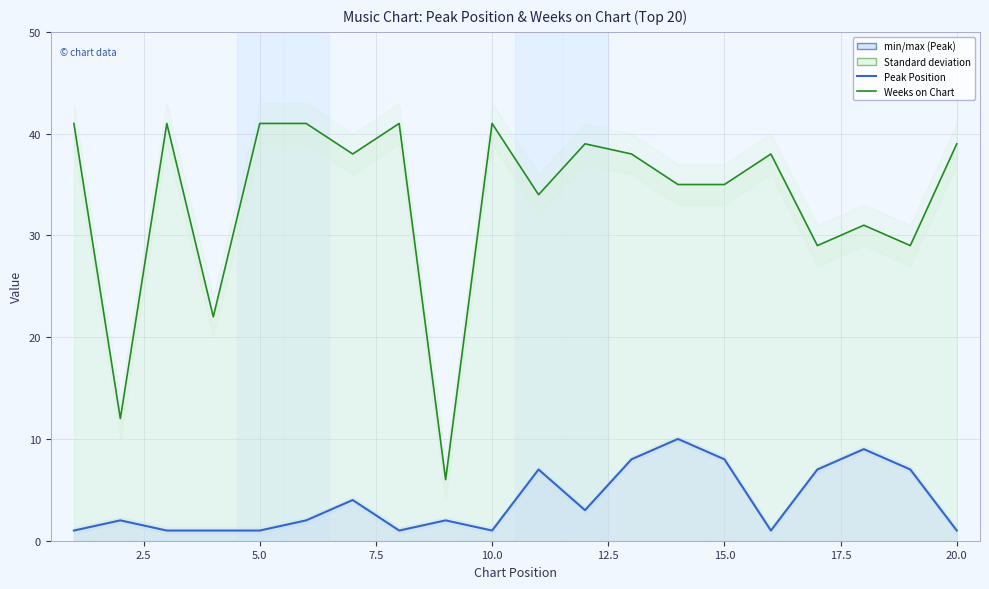

Which series has the largest range (max minus min)?

Weeks on Chart